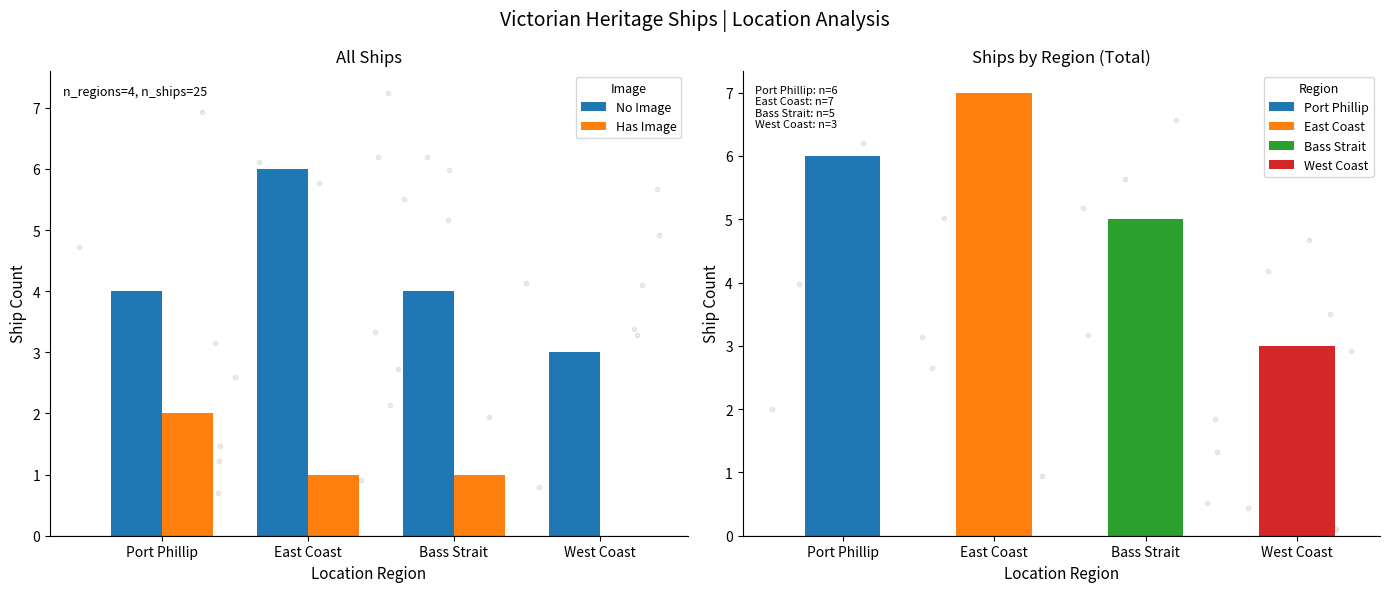

At which category is the sum across all series the highest?

East Coast